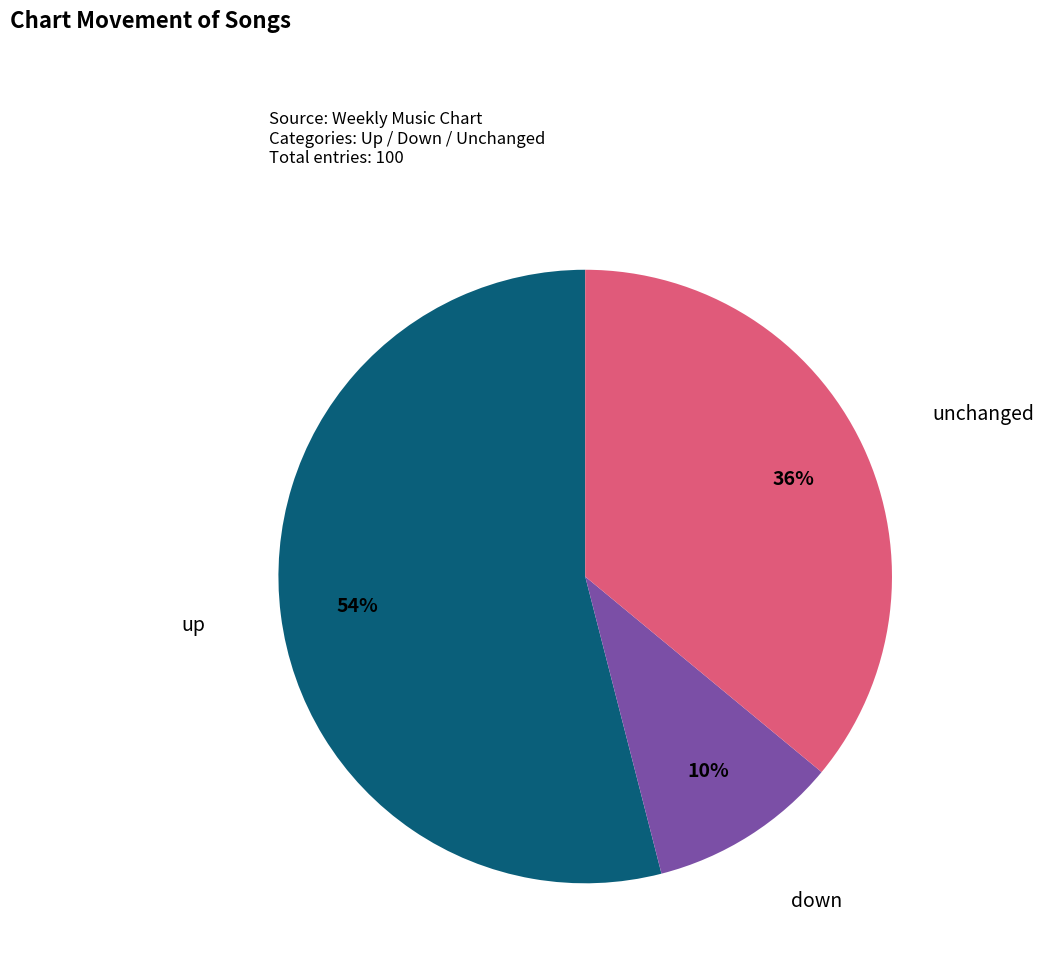

True or false: down accounts for 16% of the total.

False